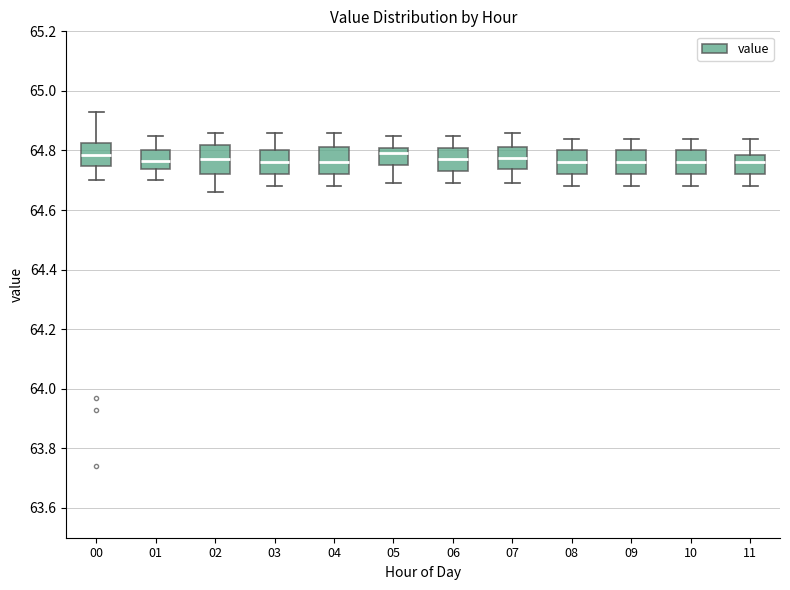

Where is the upper edge of the box at x = 09 on the y-axis? The values are not printed on the chart, so give them approximately, as read against the axis.

64.80